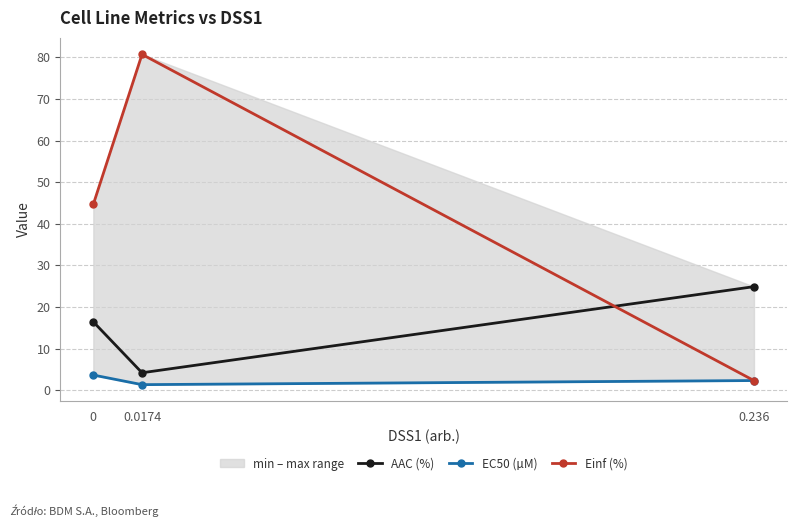

What is the value of the Einf (%) point at the 3rd from the left?

2.3